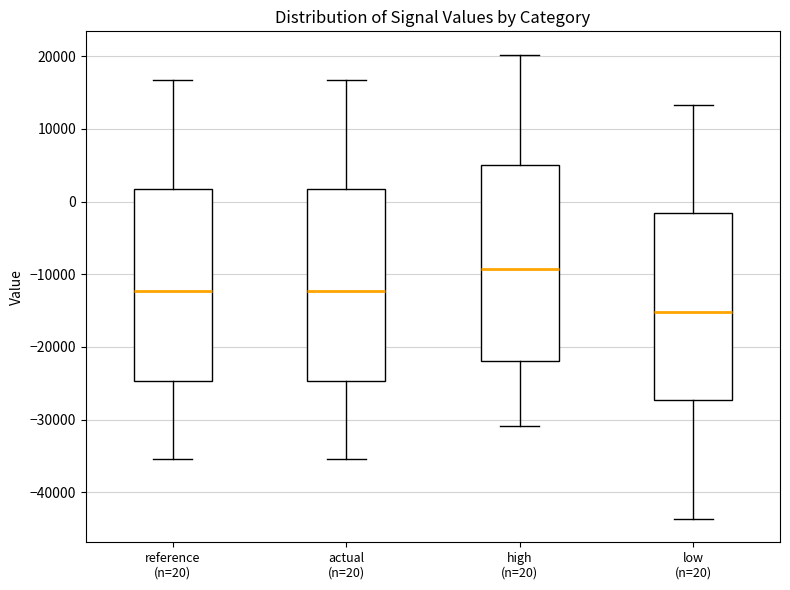

Reading left to right, transcribe this box plot: for each box, give where its median line is, the range the box spans, and where its two whiskers end, as read against the y-axis. The values are not printed on the chart, so give them approximately, as read against the axis.

reference (n=20): median -12000, box -25000 to 2000, whiskers -35000 to 17000
actual (n=20): median -12000, box -25000 to 2000, whiskers -35000 to 17000
high (n=20): median -9000, box -22000 to 5000, whiskers -31000 to 20000
low (n=20): median -15000, box -27000 to -2000, whiskers -44000 to 13000